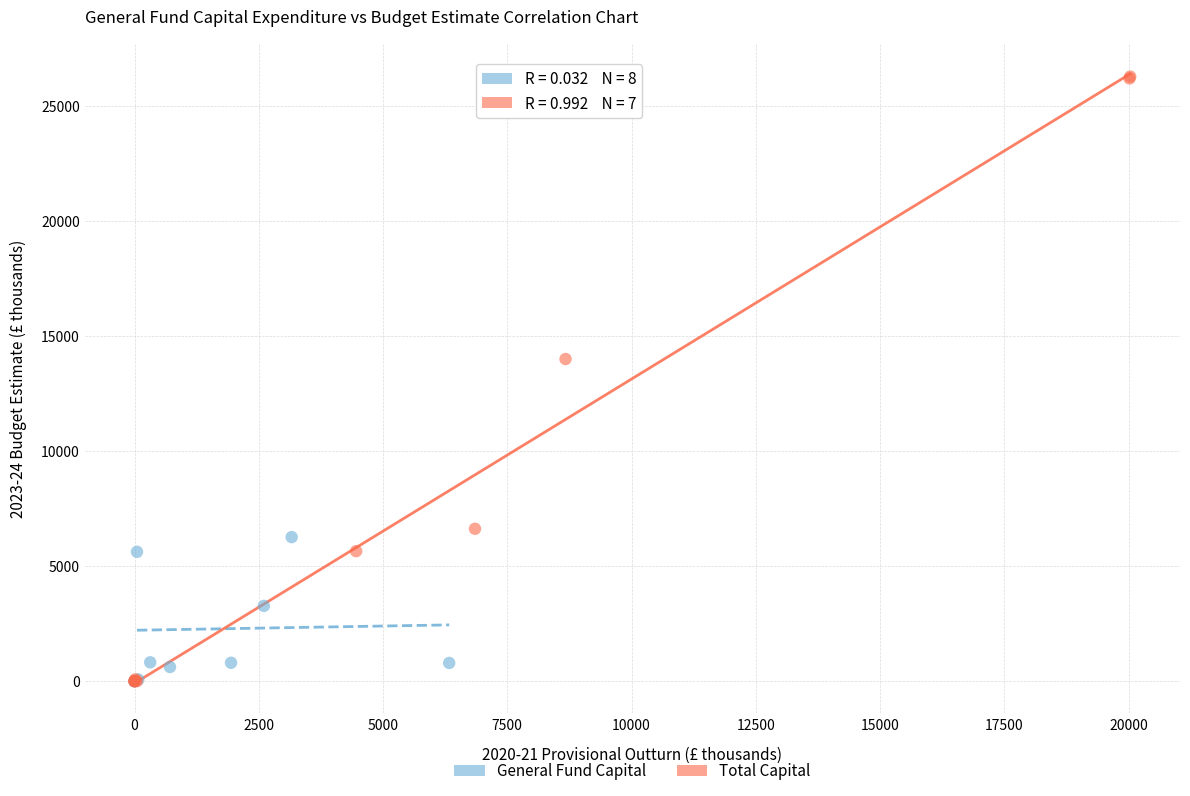

Which series contains the highest Y value?

Total Capital